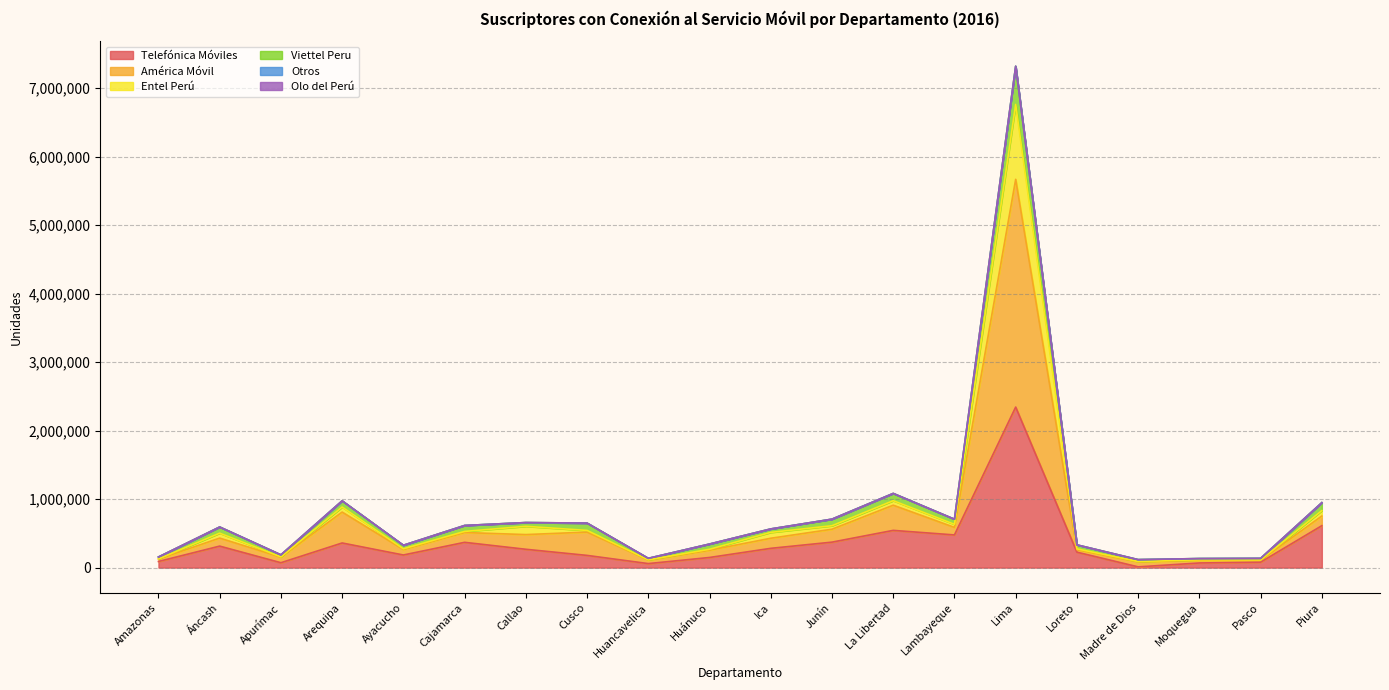

What is the label of the 19th point from the left?

Pasco